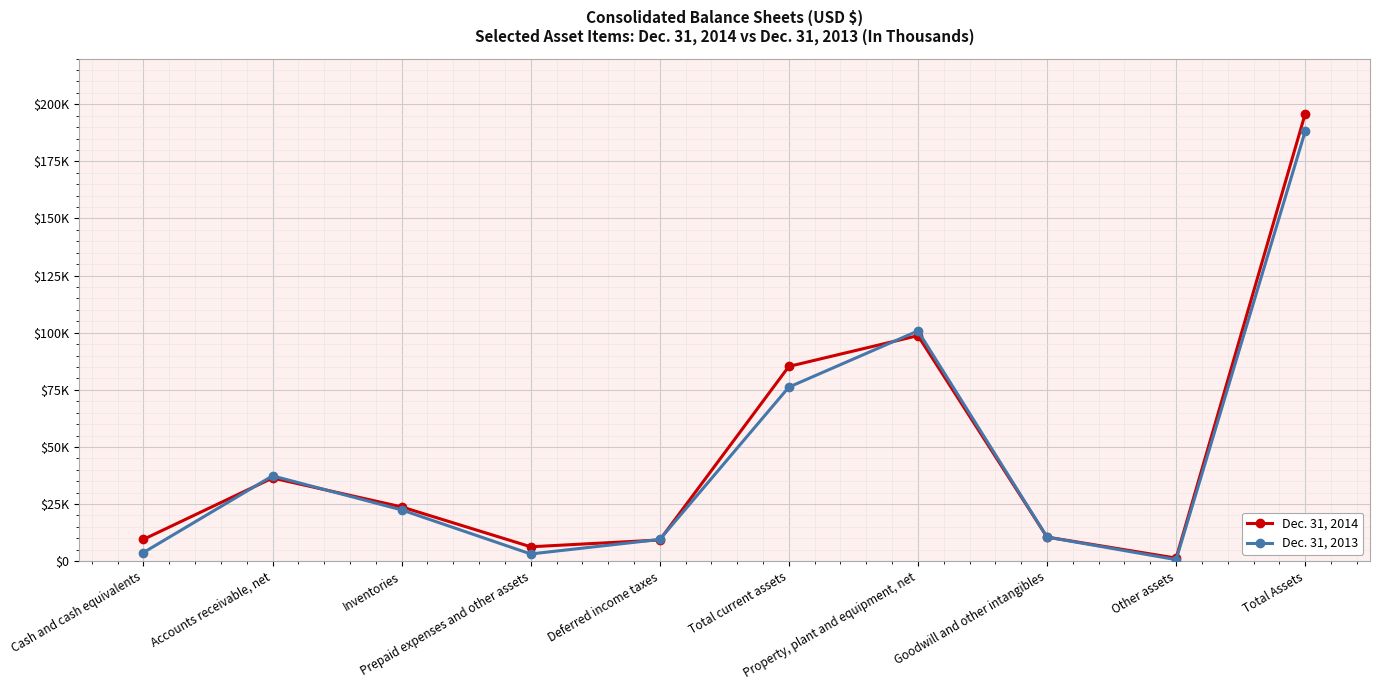

What are all the series names shown in the legend?

Dec. 31, 2014, Dec. 31, 2013